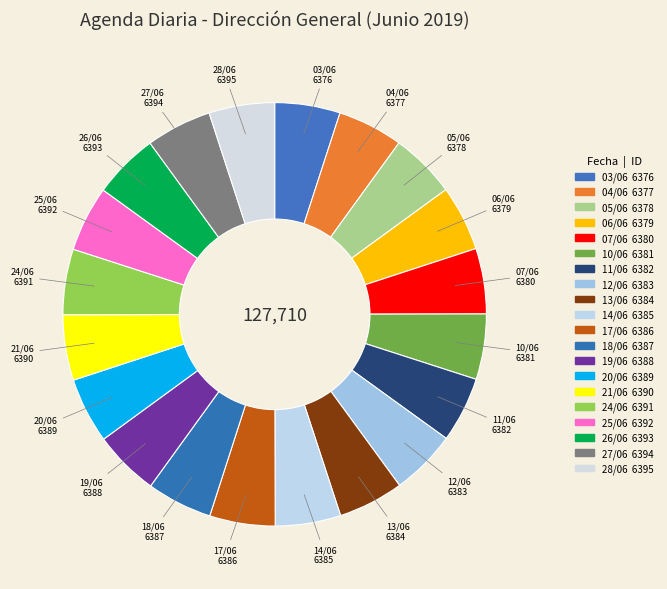

How many slices are in this pie chart?

20